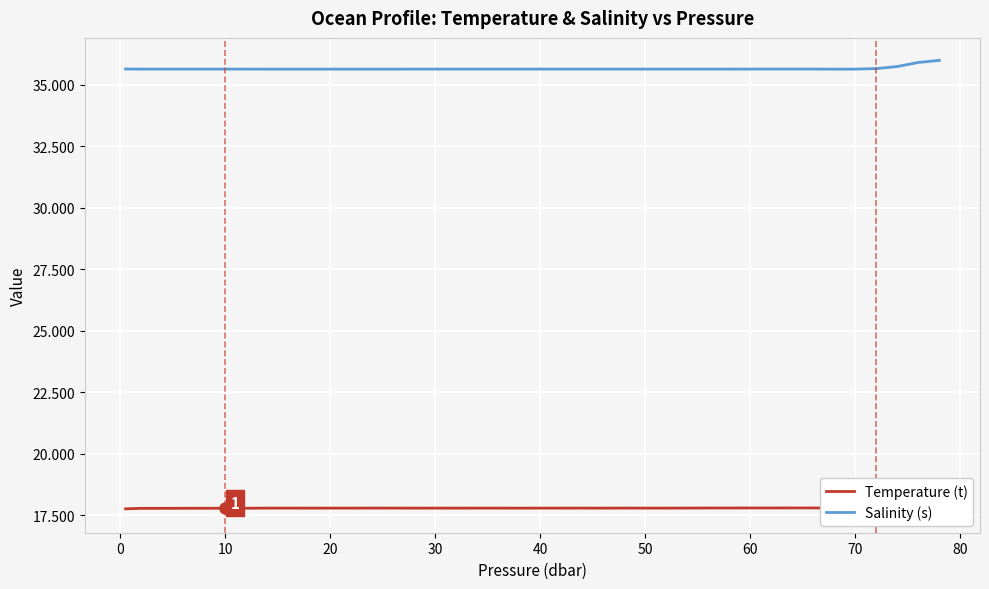

What is the lowest value of the Salinity (s) series?

35.6